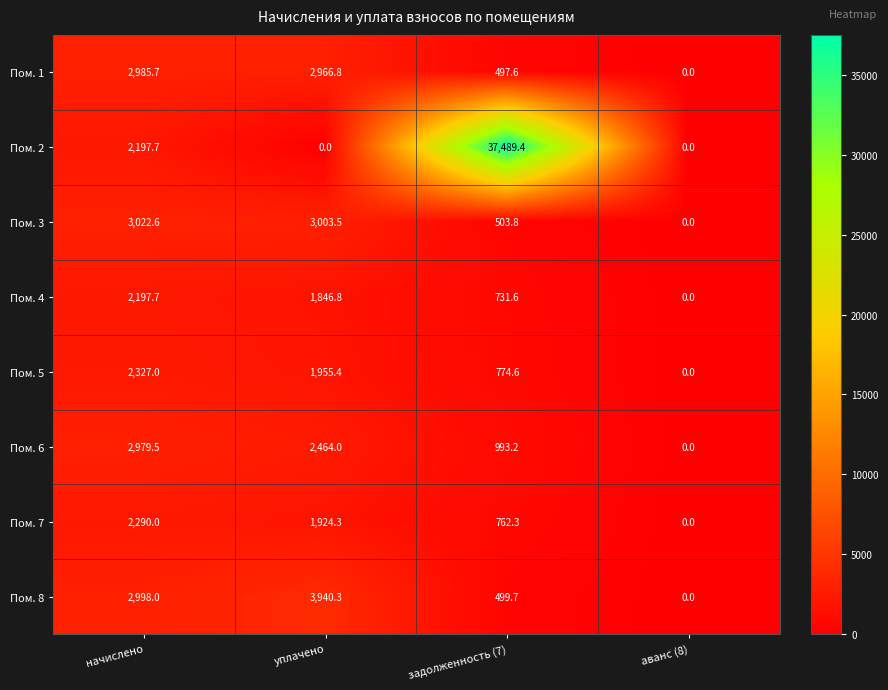

Count the number of data series in this chart.

8